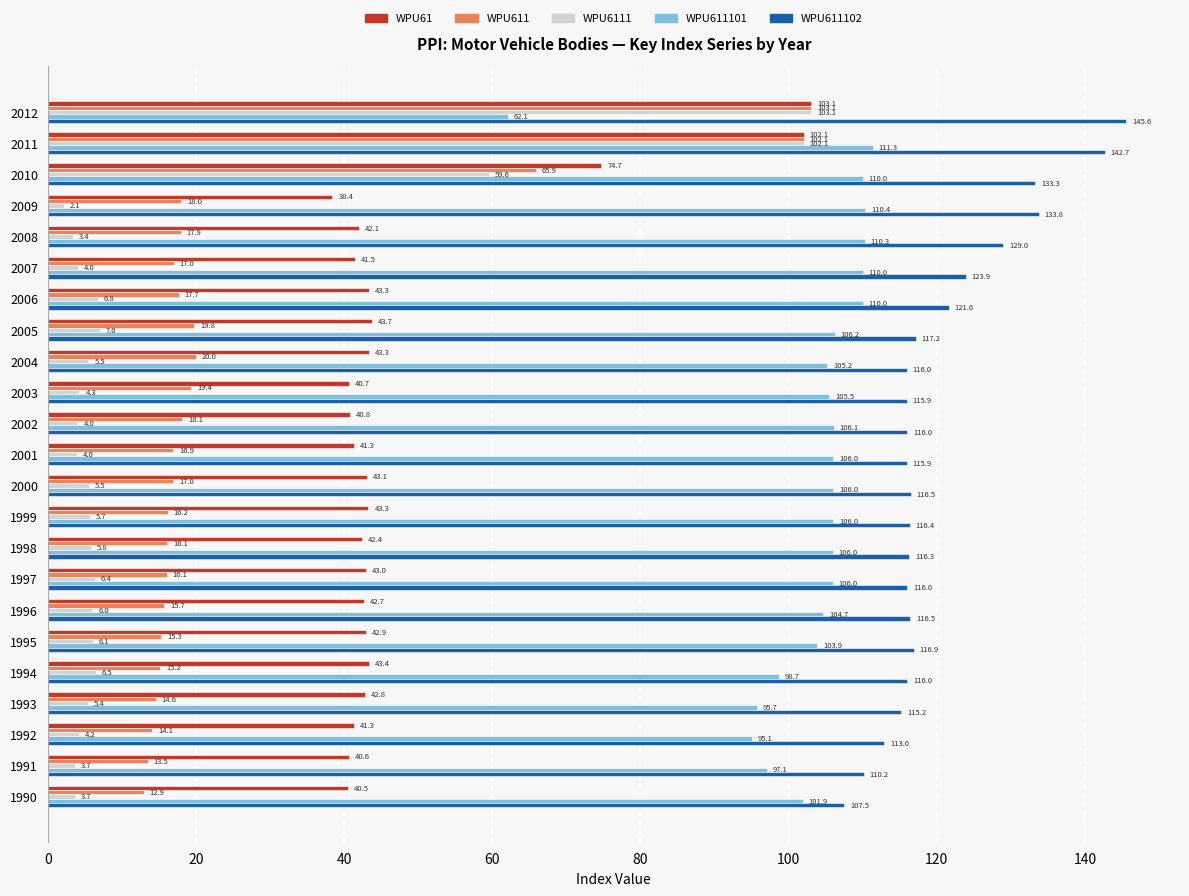

Is it true that WPU61 equals 43.4 at 1994?

True